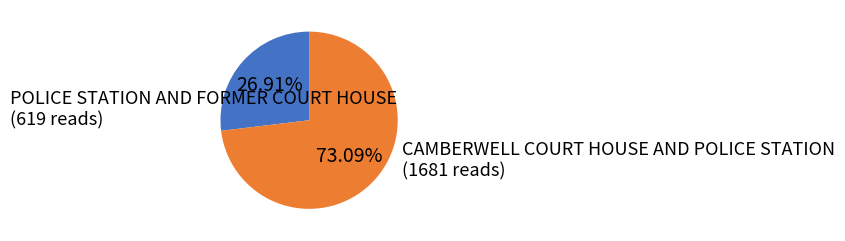

What is the total percentage of CAMBERWELL COURT HOUSE AND POLICE STATION and POLICE STATION AND FORMER COURT HOUSE?

100.0%